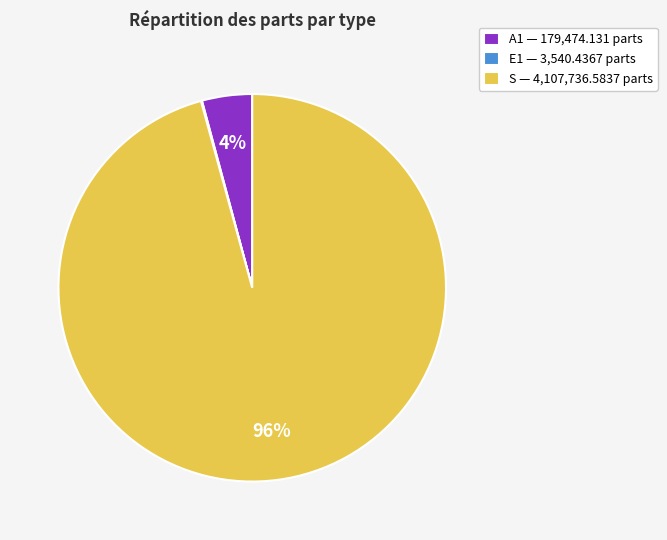

Is the sum of S — 4,107,736.5837 parts and A1 — 179,474.131 parts greater than half?

Yes